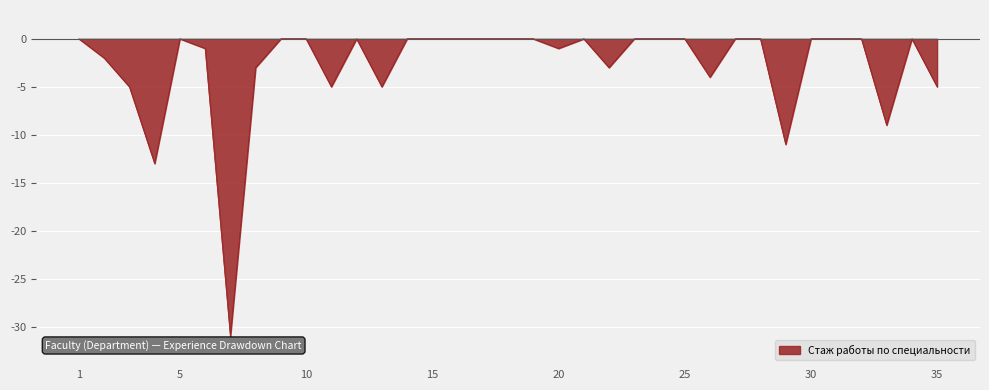

What is the smallest value displayed?

-31